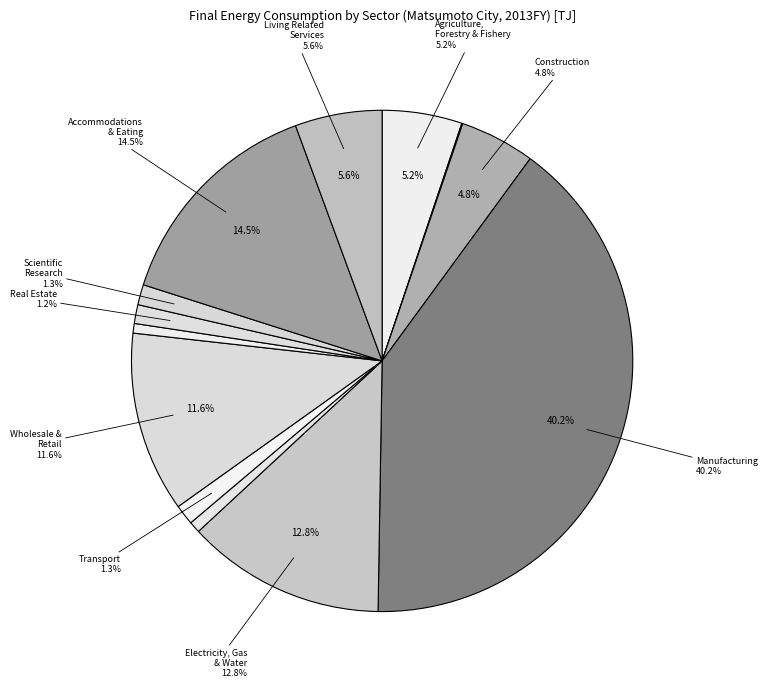

What percentage is the Information and Communications slice, to the nearest percent?

1%